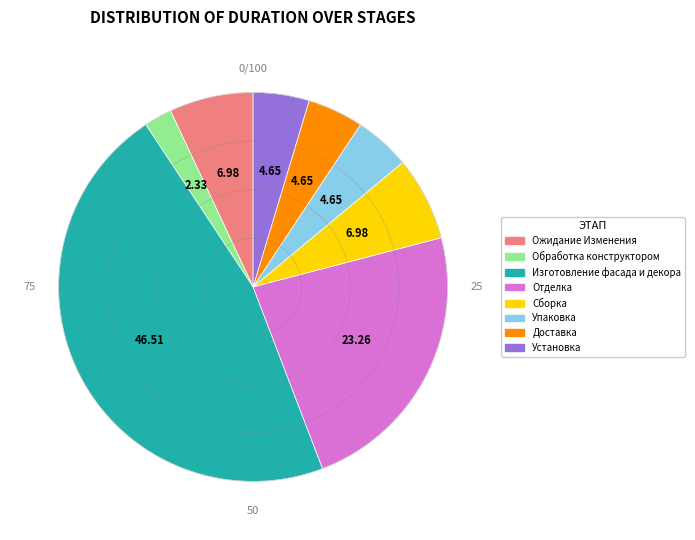

What is the ratio of the value at Изготовление фасада и декора to the value at Обработка конструктором?

20.0